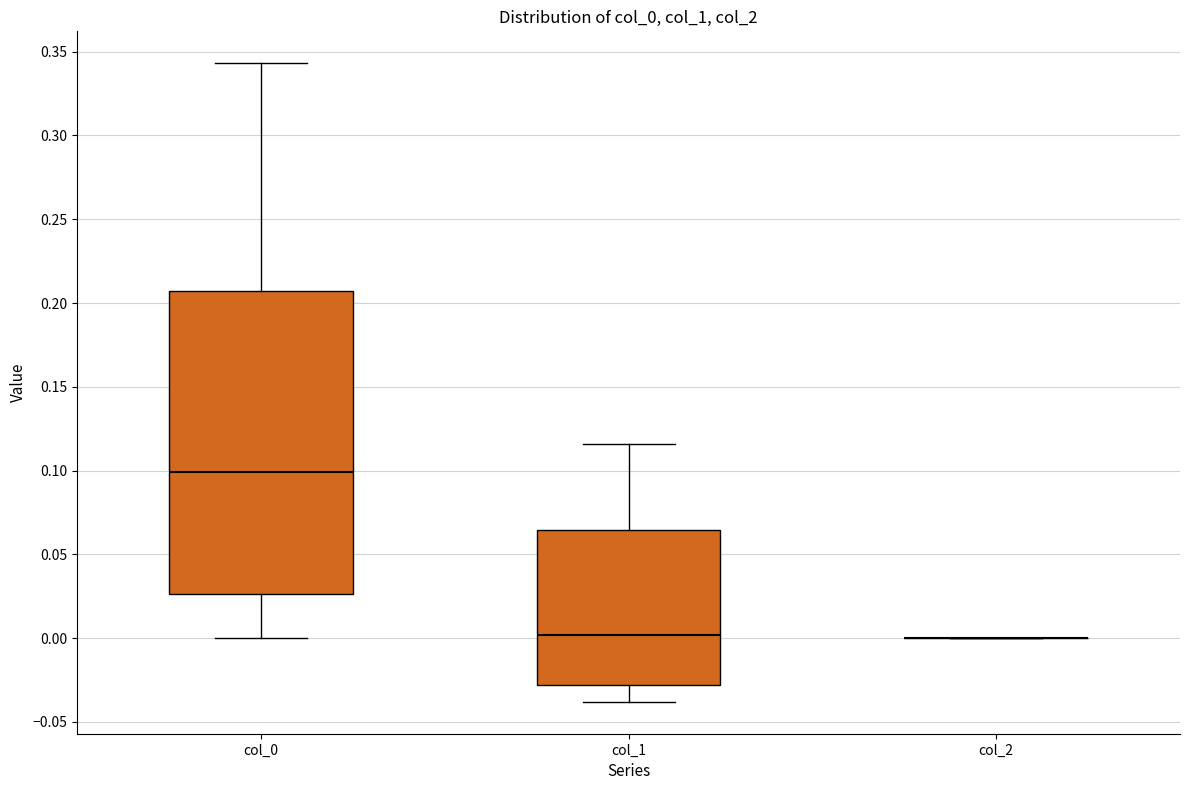

Reading left to right, transcribe this box plot: for each box, give where its median line is, the range the box spans, and where its two whiskers end, as read against the y-axis. The values are not printed on the chart, so give them approximately, as read against the axis.

col_0: median 0.100, box 0.025 to 0.205, whiskers 0.000 to 0.345
col_1: median 0.000, box -0.030 to 0.065, whiskers -0.040 to 0.115
col_2: box collapsed to a line at 0.000, whiskers 0.000 to 0.000